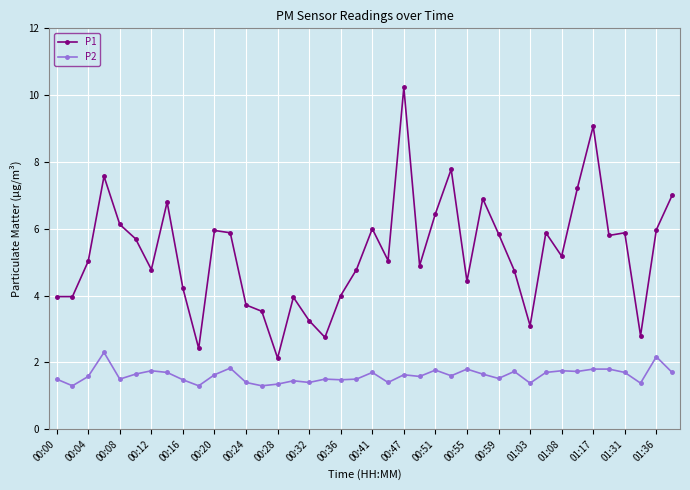

True or false: P2 has more than 0 interior local peaks.

True